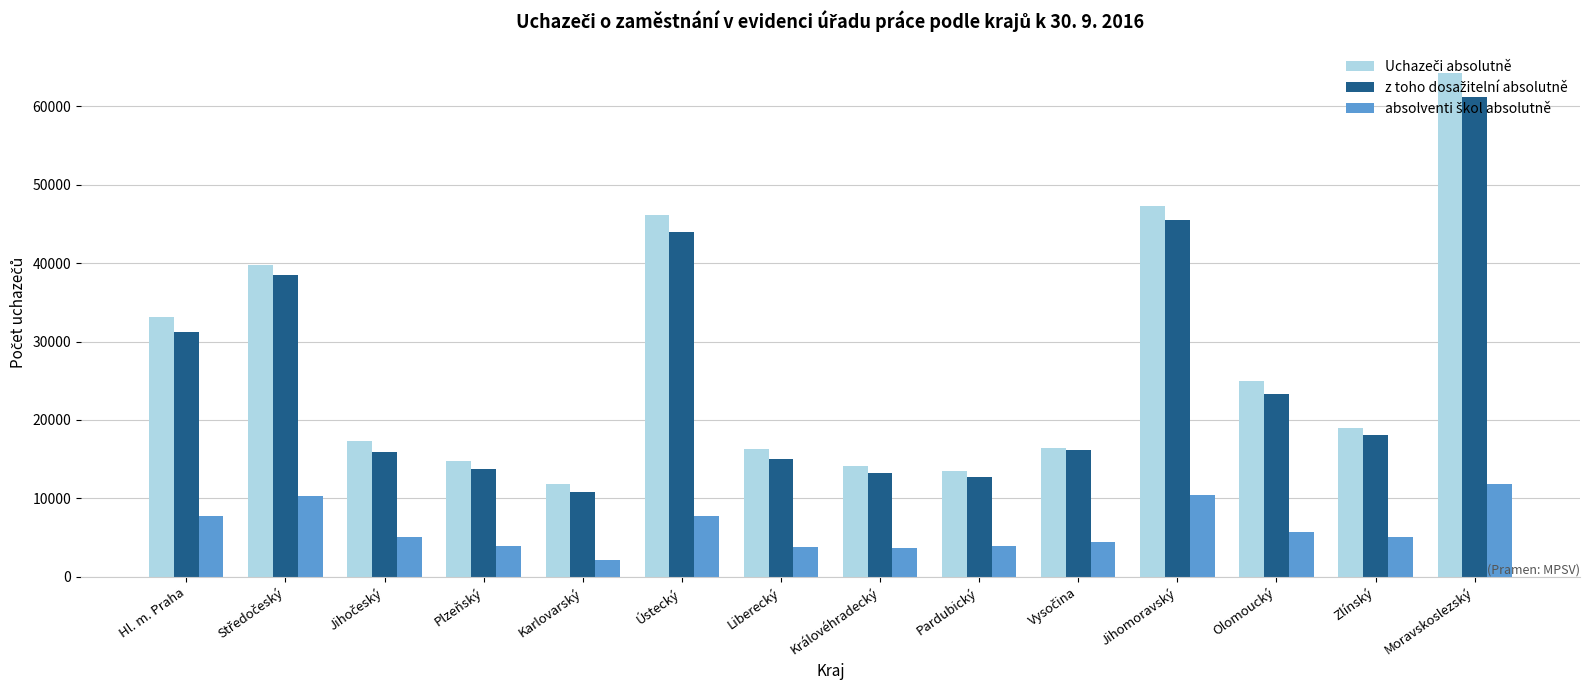

At which category does the chart reach its minimum across all series?

Karlovarský